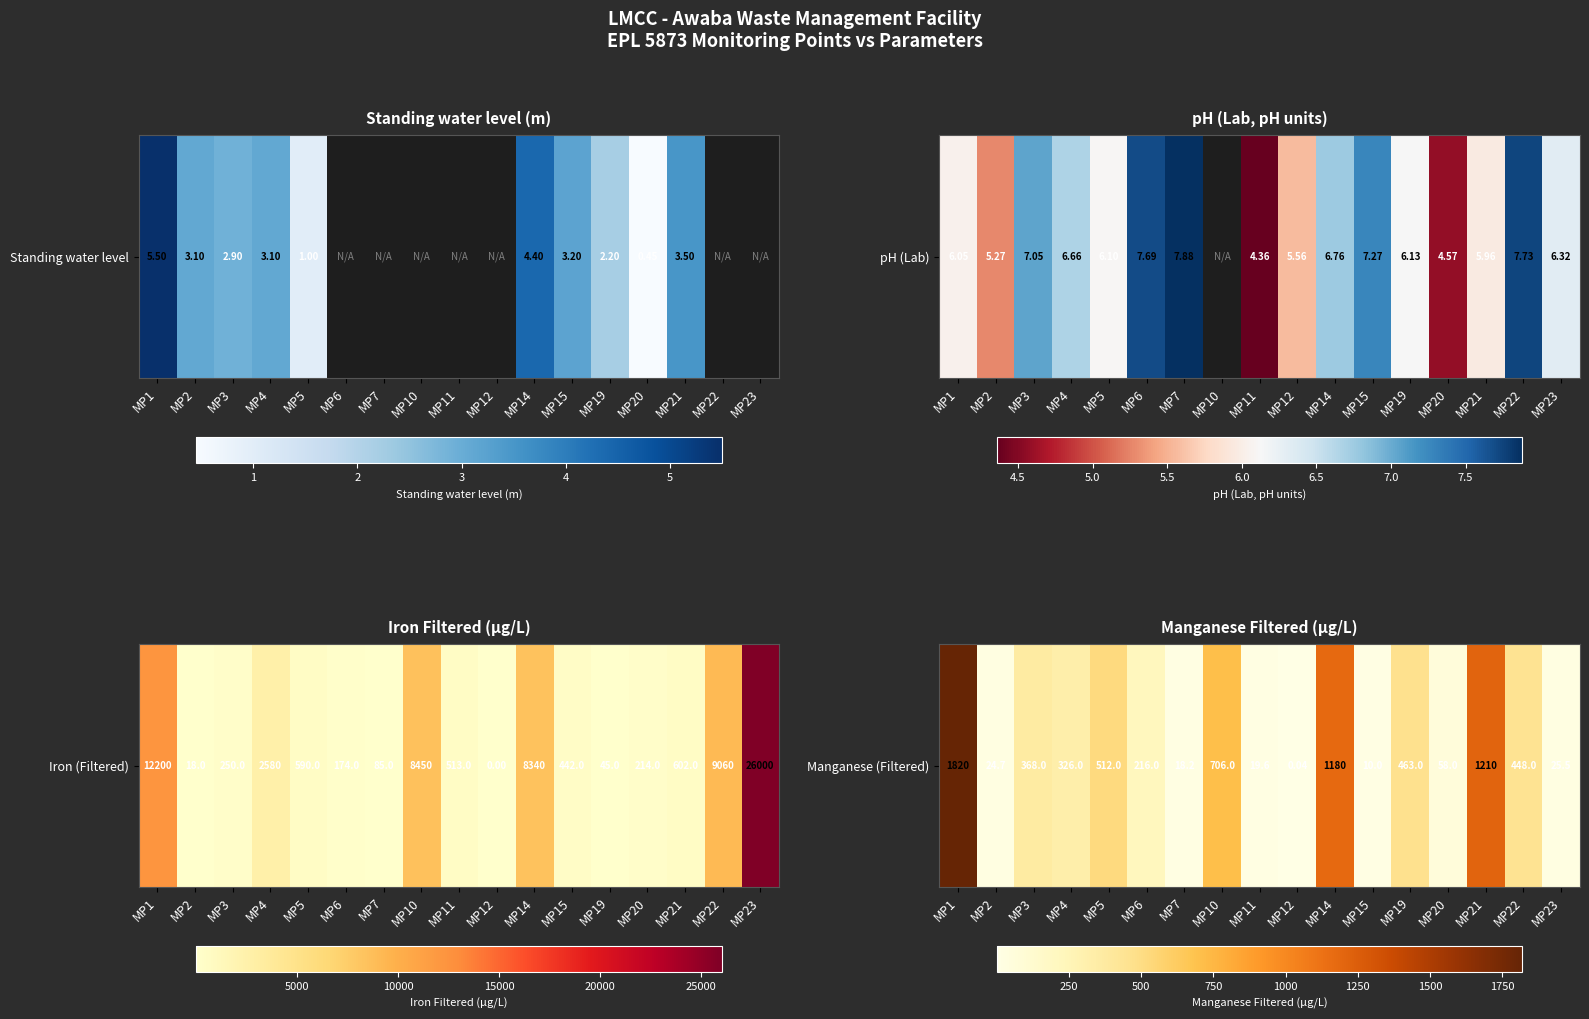

The value at MP11 is 31.7. True or false?

False